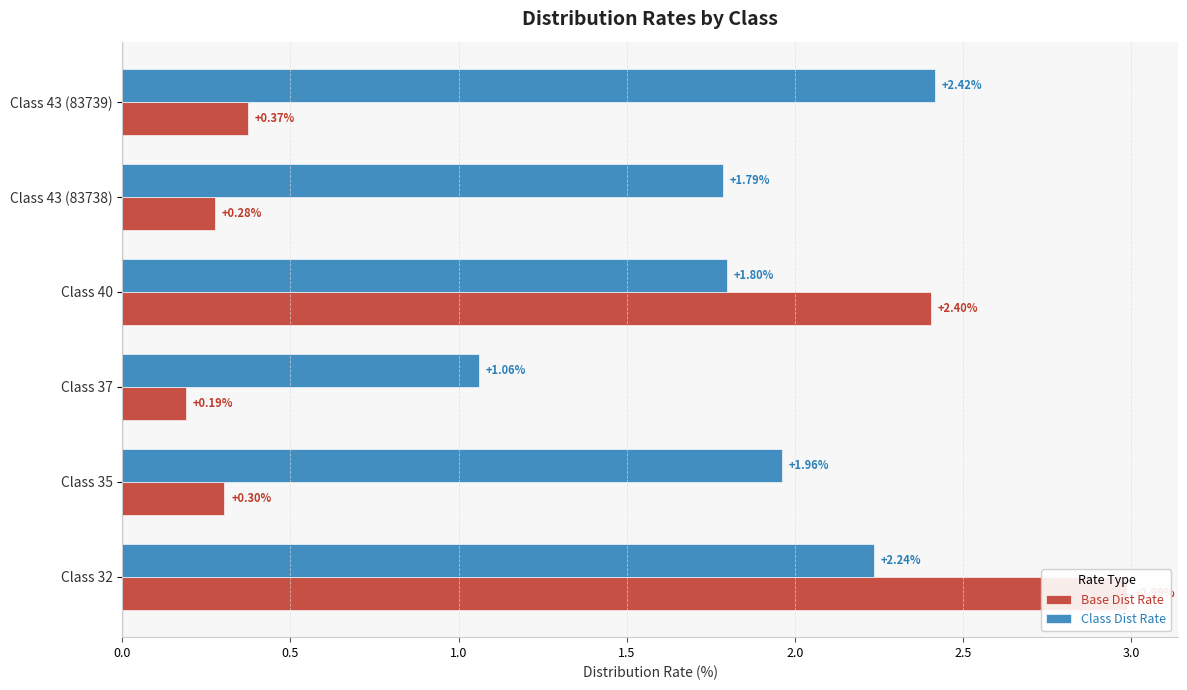

Are the bars grouped side by side (vs. stacked)?

Yes